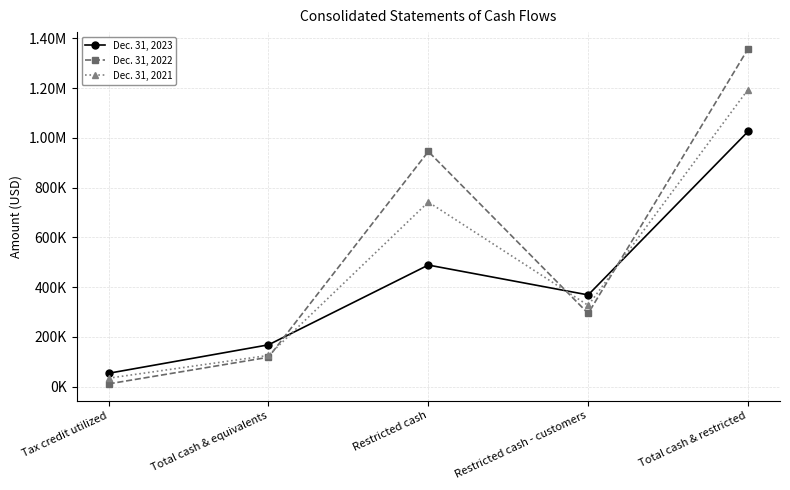

Rank the series at Restricted cash - customers from lowest to highest value.

Dec. 31, 2022, Dec. 31, 2021, Dec. 31, 2023